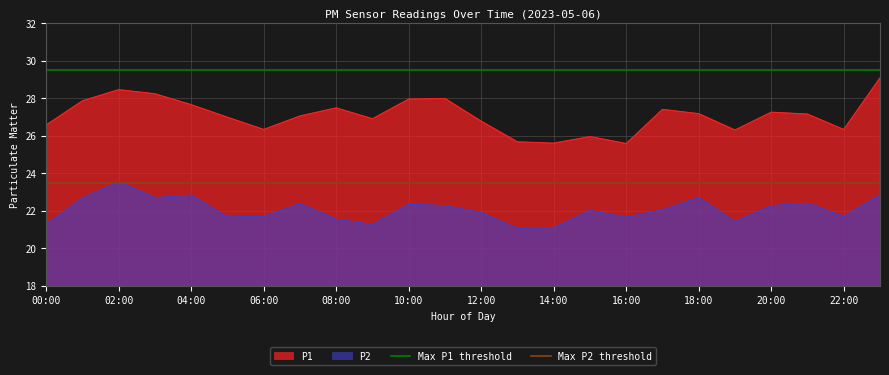

What is the highest value of the Max P1 threshold series?

29.5